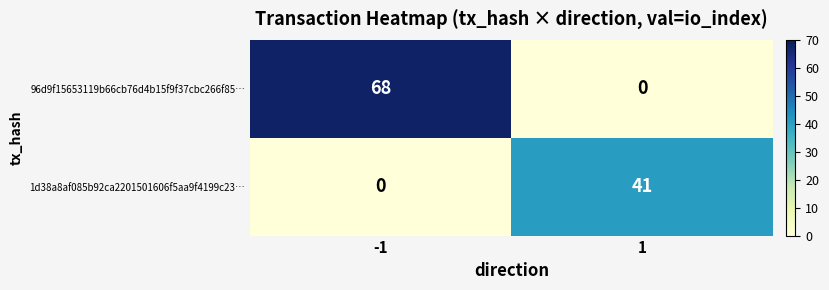

Rank the series by their maximum value, from lowest to highest.

1d38a8af085b92ca2201501606f5aa9f4199c23…, 96d9f15653119b66cb76d4b15f9f37cbc266f85…